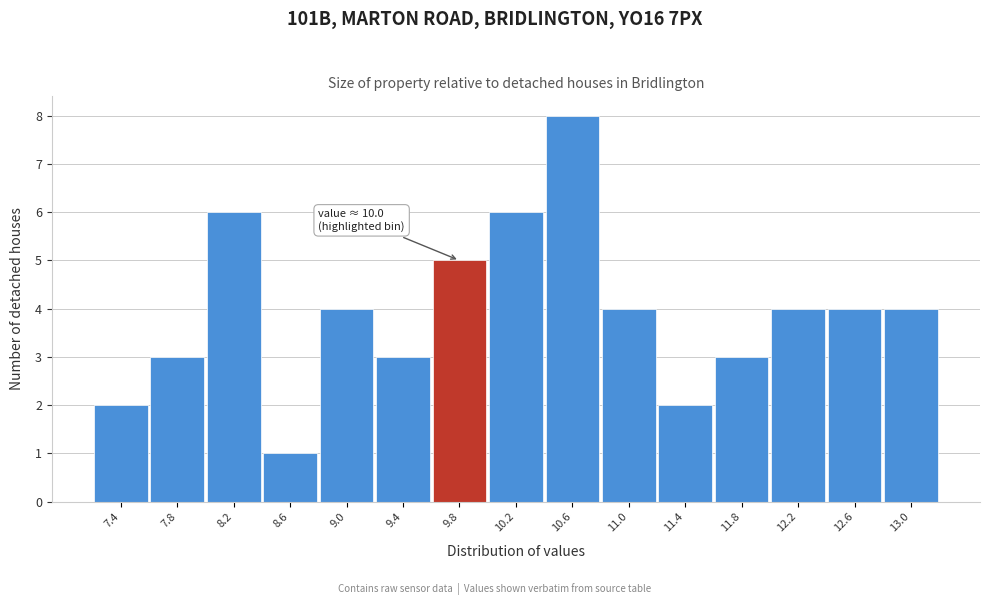

Which range on the x-axis has the tallest bar?

10.40 to 10.80